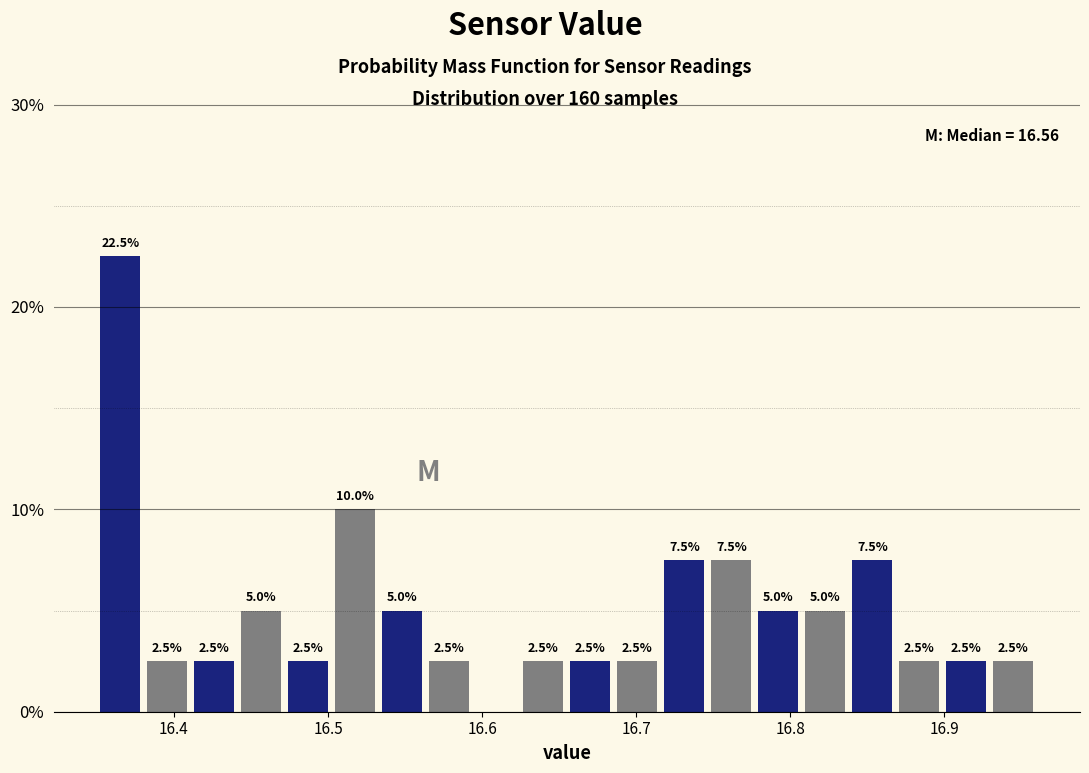

Around what value on the x-axis is the tallest bar? Give the approximate position of its centre, as read against the axis.

16.37